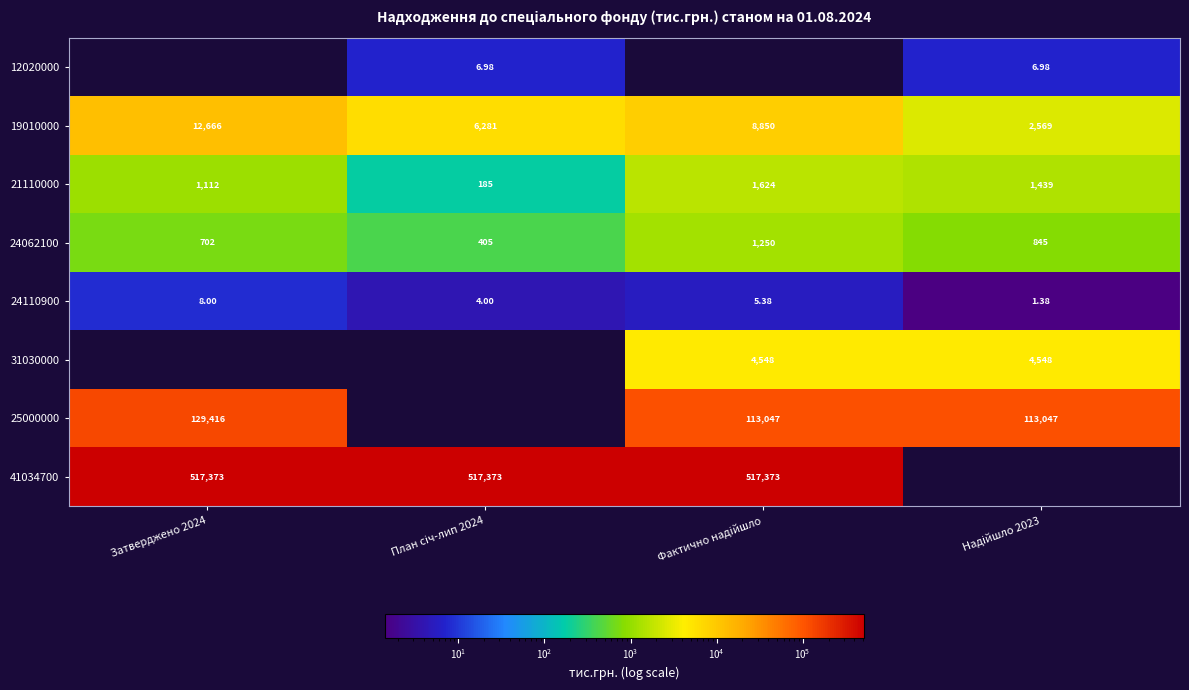

Where is 19010000 nearest to the value 7617?

Фактично надiйшло